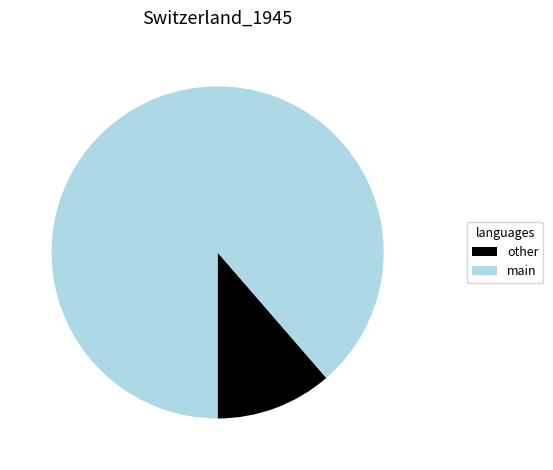

Between main and other, which is larger?

main